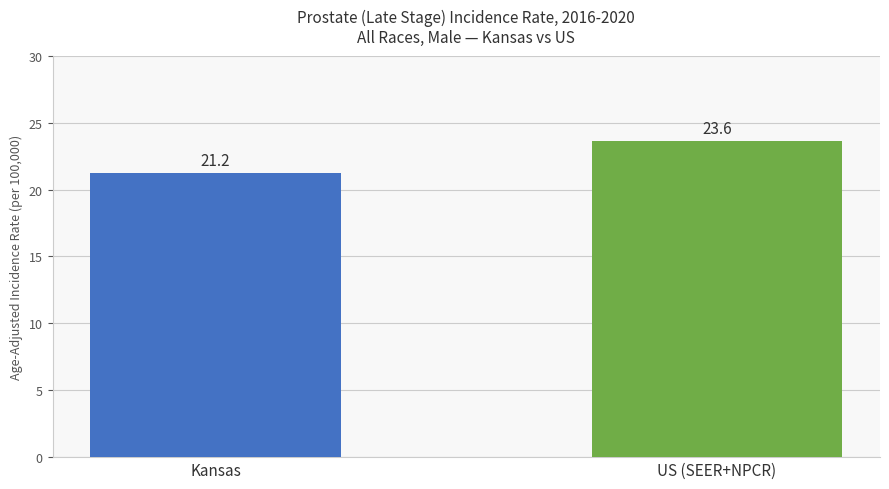

What is the maximum value shown in the chart?

23.6